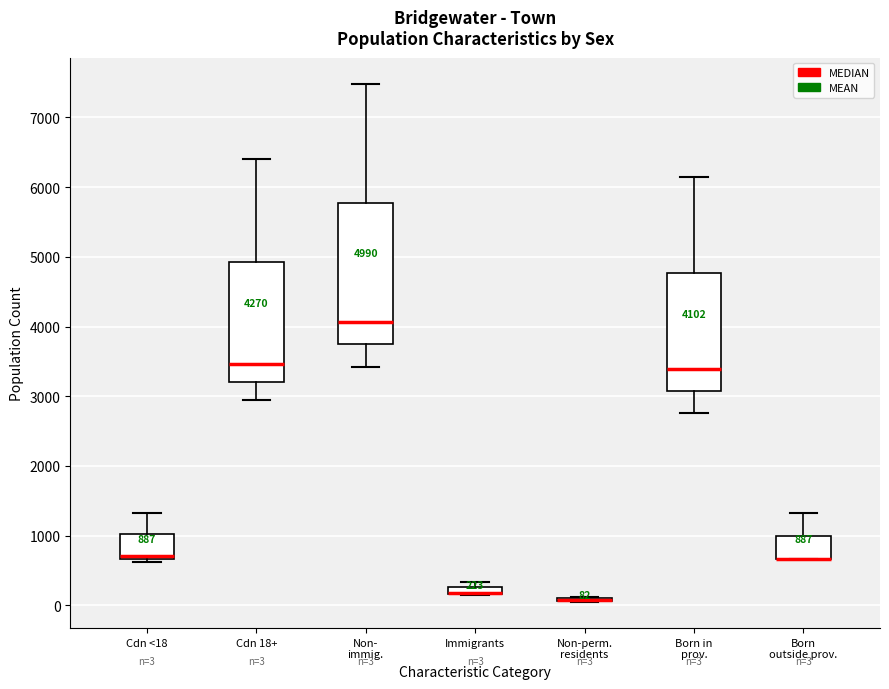

Which box is the tallest, from its lower edge to its upper edge?

Non- immig.